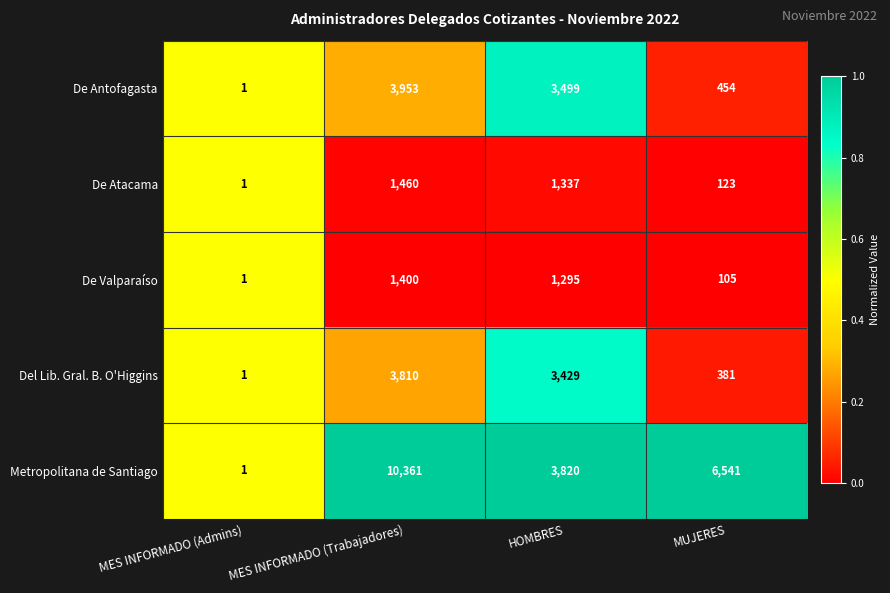

Is it true that De Valparaíso equals 410 at MES INFORMADO (Trabajadores)?

False